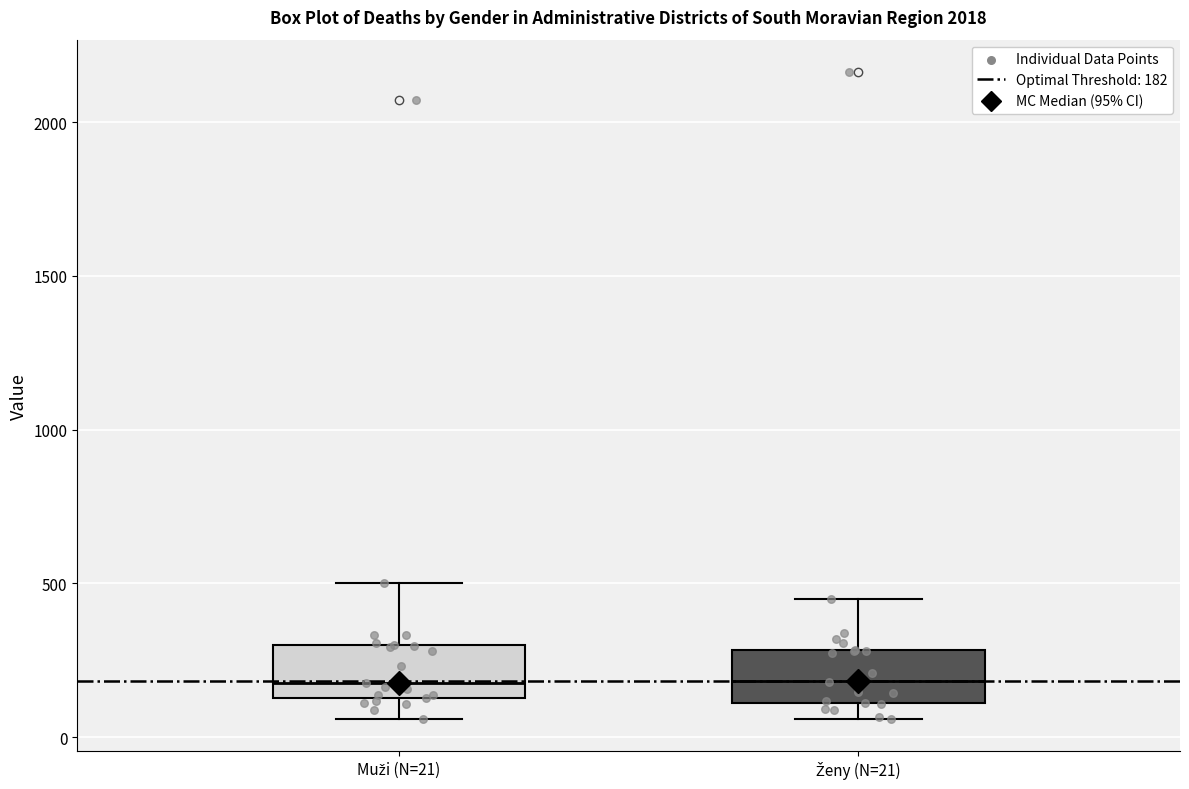

Where does the median line of the box for Ženy (N=21) sit on the y-axis? The values are not printed on the chart, so give them approximately, as read against the axis.

200